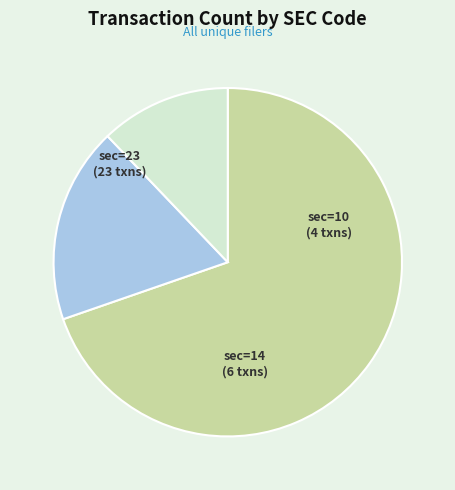

Does any single category account for the majority?

Yes